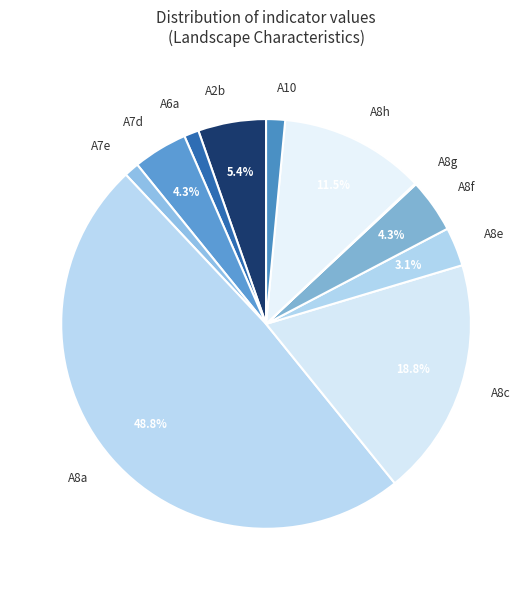

To the nearest percent, what is the difference between the largest and smallest slice percentages?

49%